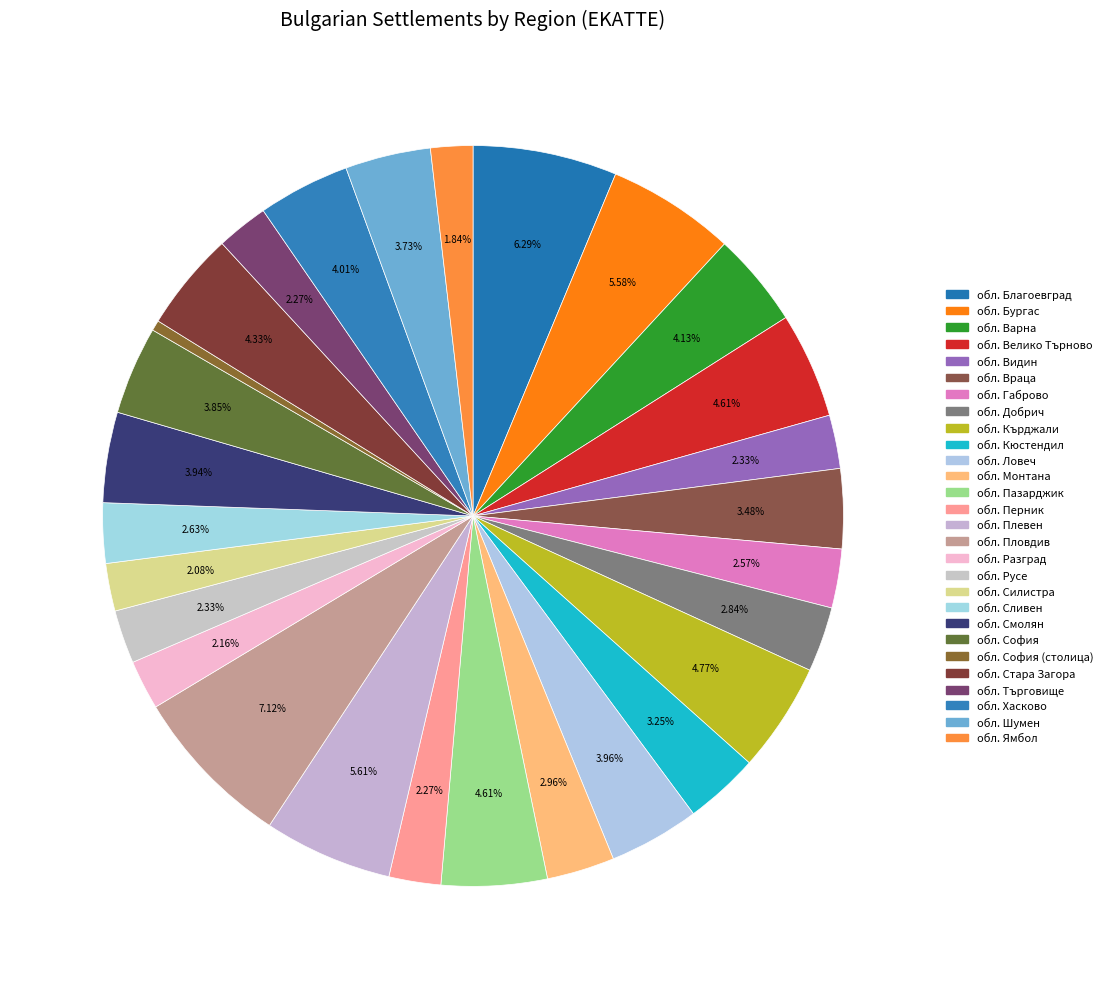

What percentage is NOT represented by обл. София?

96.1%